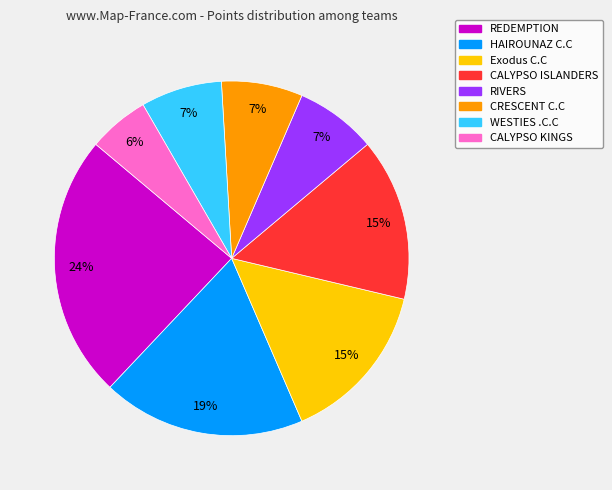

Is it true that Exodus C.C is 5% of the pie?

False